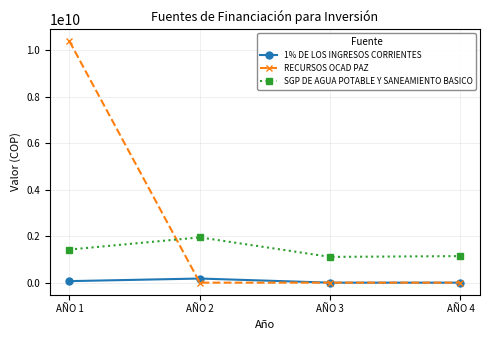

Is this an area chart (filled region under the line)?

No